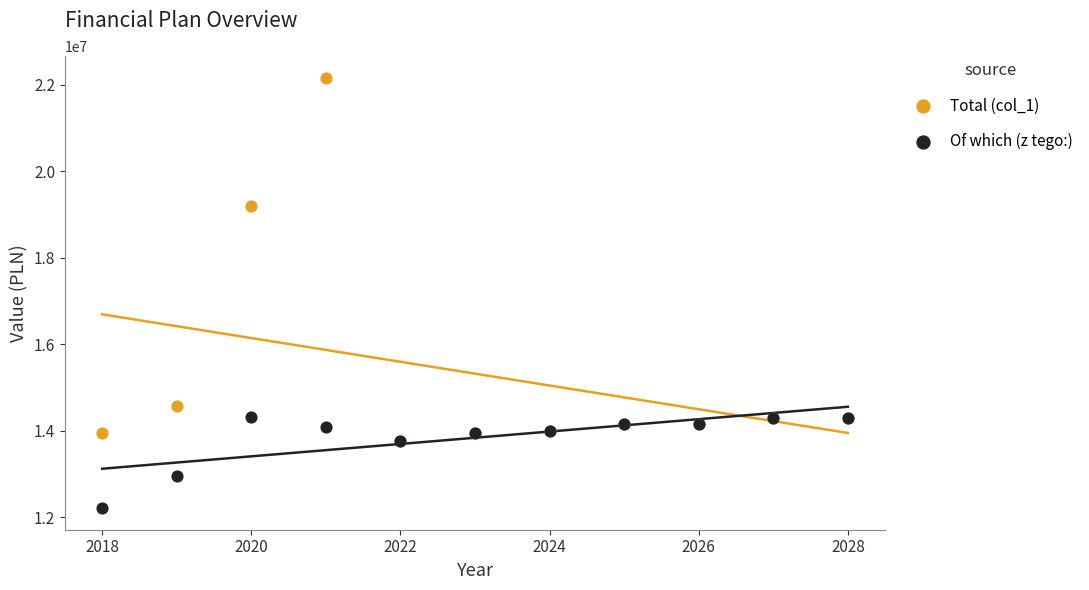

Which series has the widest spread of Y values?

Total (col_1)